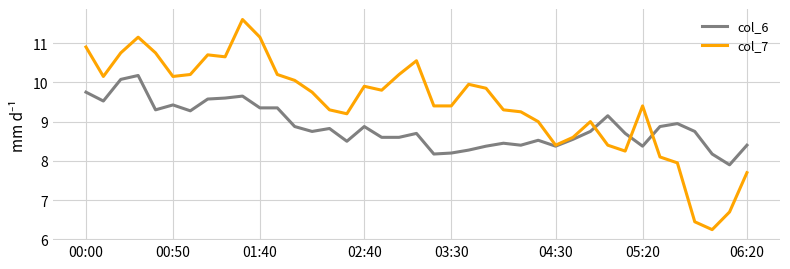

In col_7, how many points are higher than both neighbors (excluding endpoints)?

8